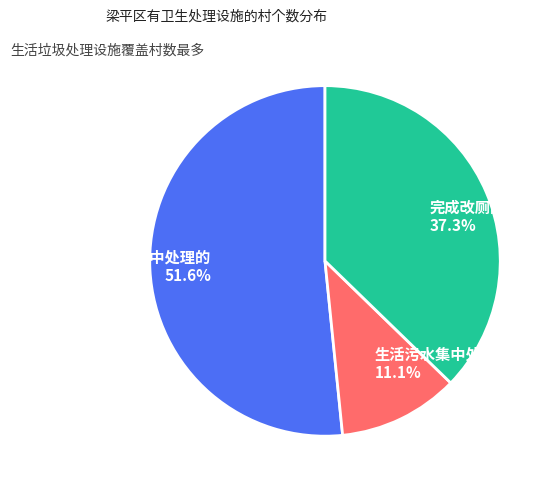

To the nearest percent, what percentage of the pie is 生活垃圾集中处理的?

52%